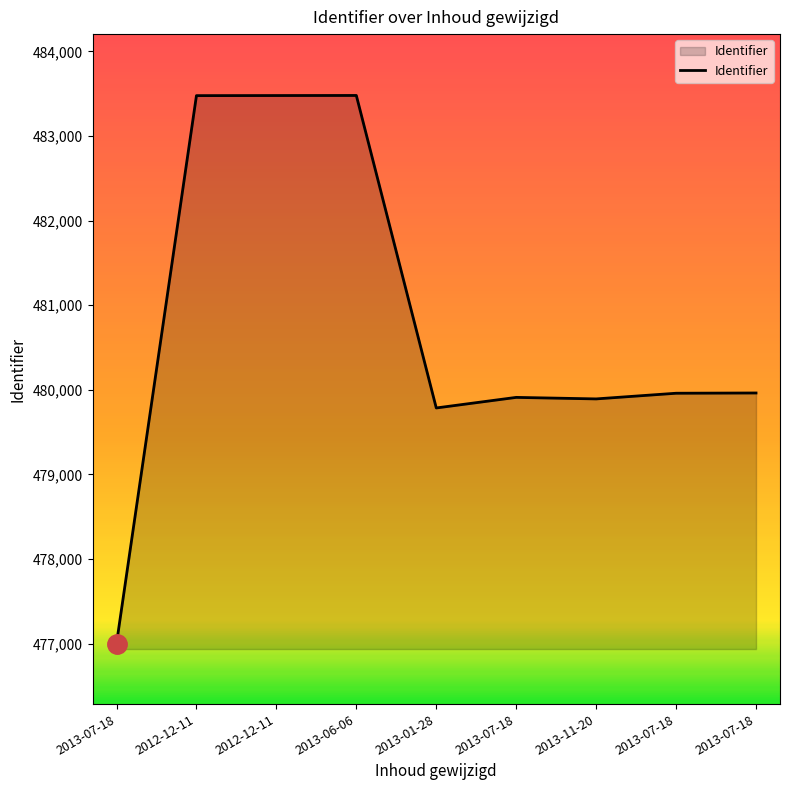

How many lines are shown in the chart?

1